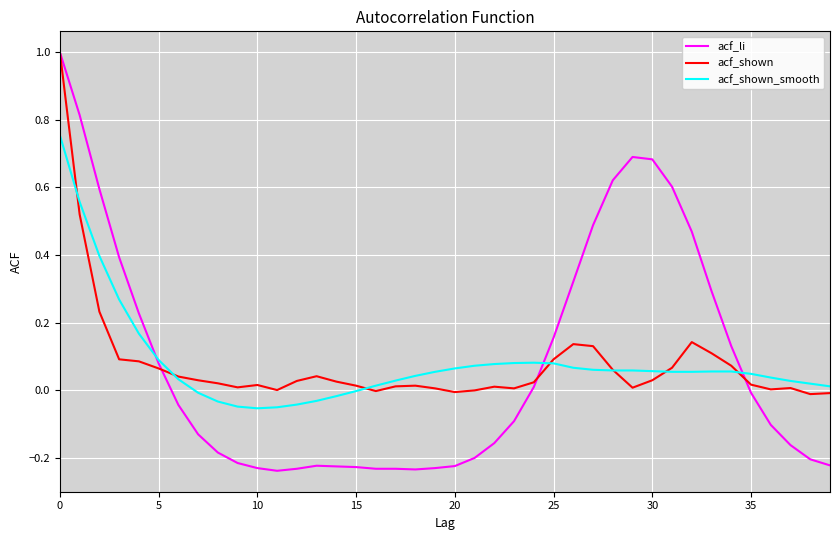

Which series has the widest spread of values?

acf_li